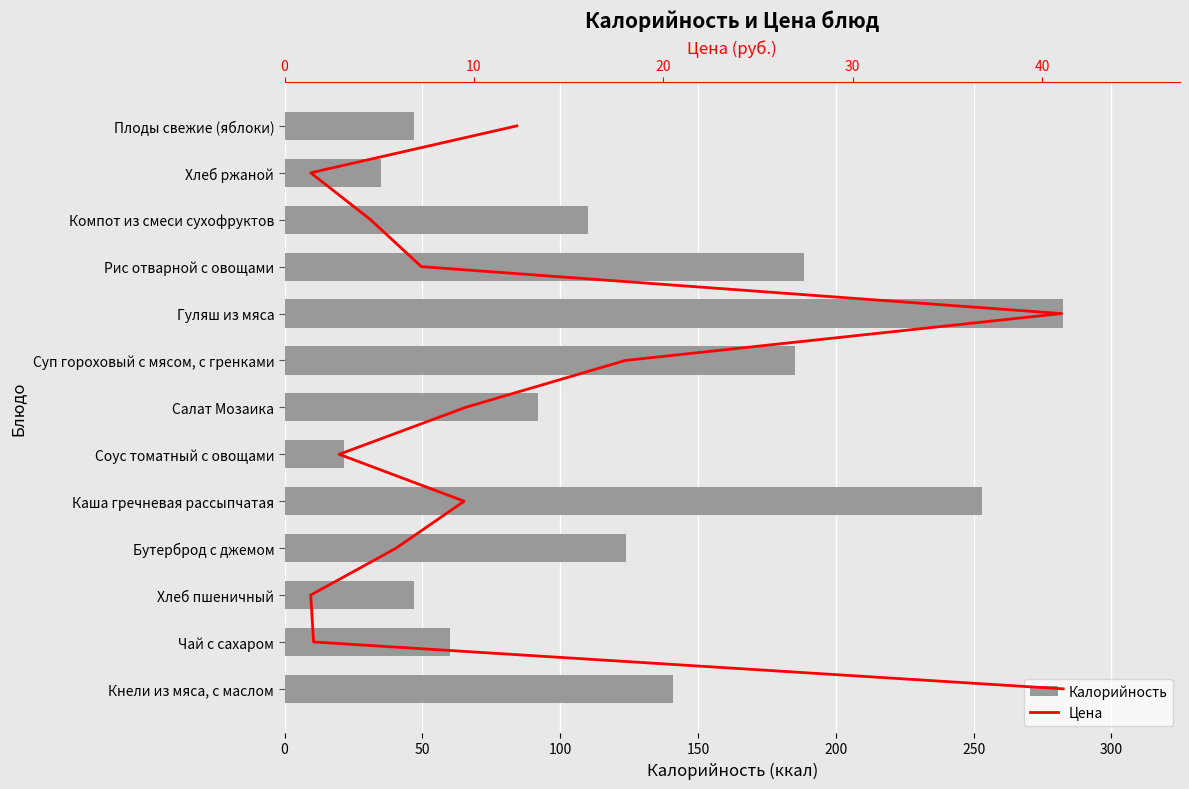

Which series has the largest range (max minus min)?

Калорийность